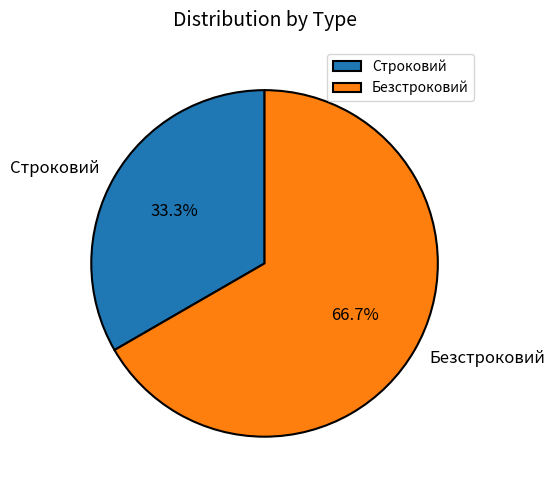

What percentage is the Безстроковий slice, to the nearest percent?

67%